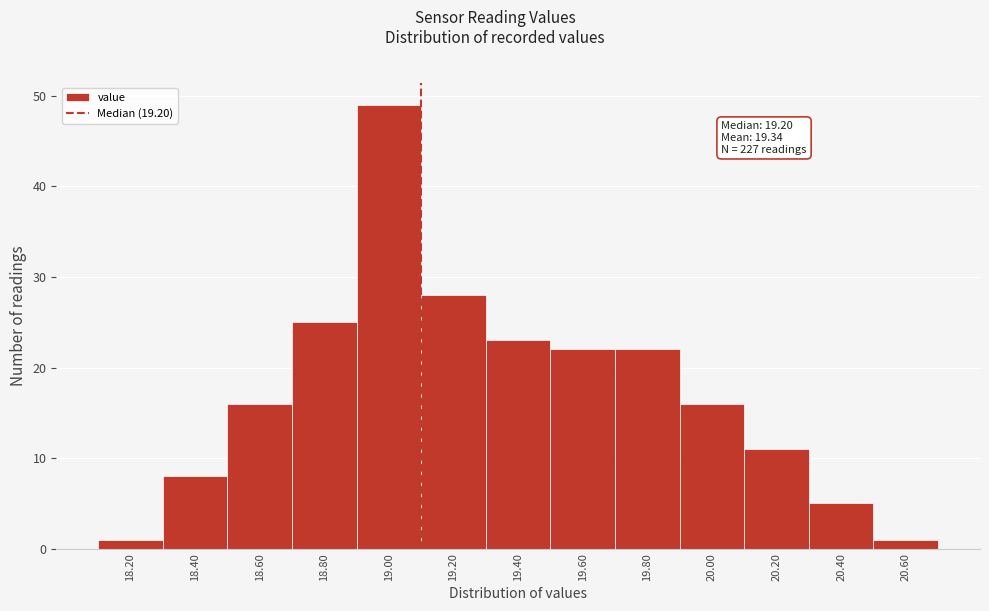

Reading left to right, what are all the values shown in this chart?

18.20=1	18.40=8	18.60=16	18.80=25	19.00=49	19.20=28	19.40=23	19.60=22	19.80=22	20.00=16	20.20=11	20.40=5	20.60=1